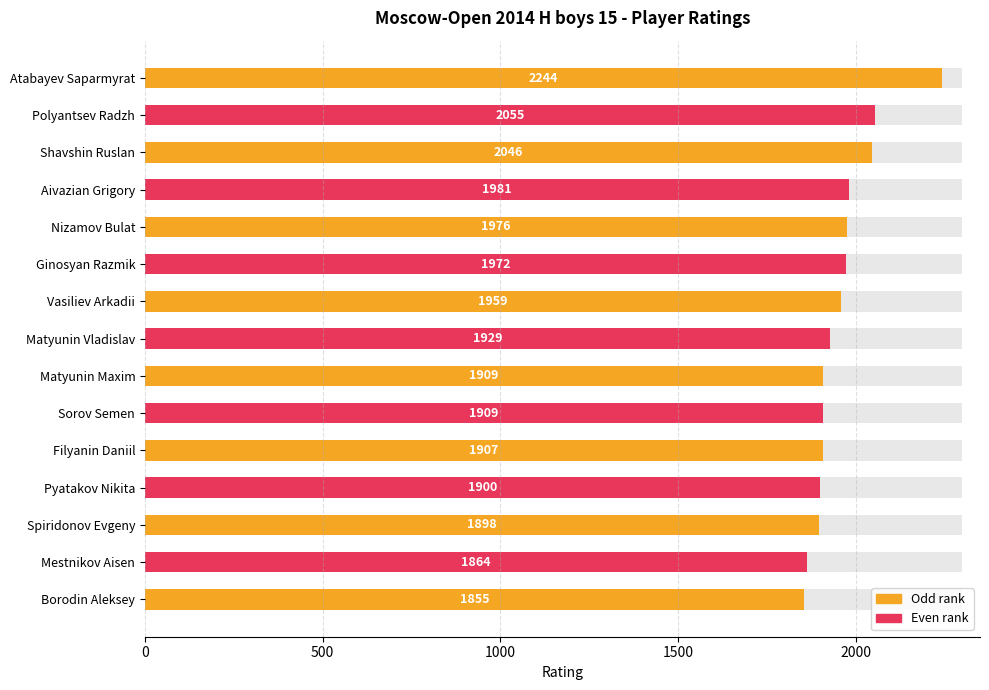

Reading right to left, transcribe all the data shown in this chart.

1855	1864	1898	1900	1907	1909	1909	1929	1959	1972	1976	1981	2046	2055	2244